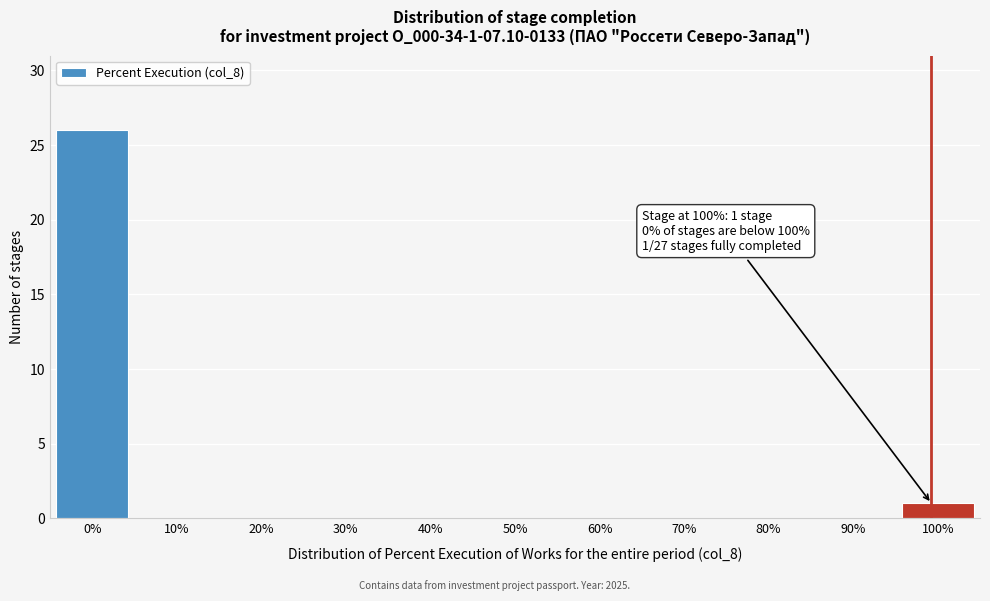

Reading right to left, transcribe all the data shown in this chart.

100%=1	90%=0	80%=0	70%=0	60%=0	50%=0	40%=0	30%=0	20%=0	10%=0	0%=26